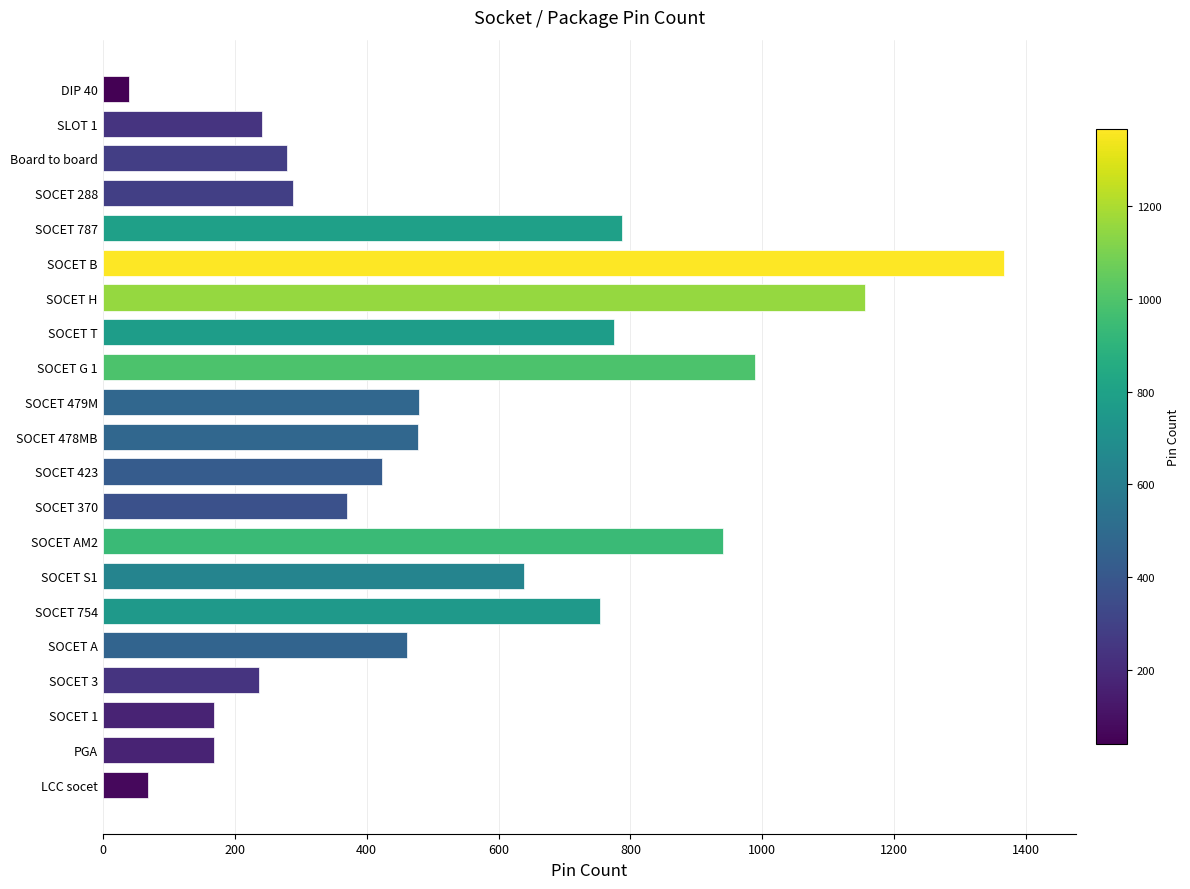

Read the value at PGA, to the nearest 10.

170